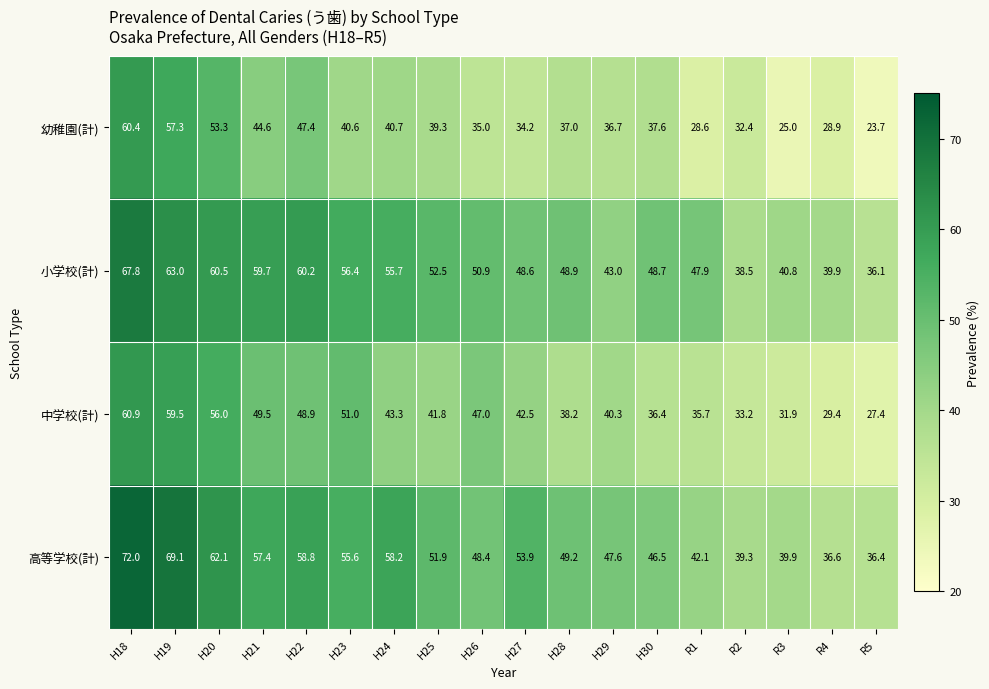

What is the average value of the 幼稚園(計) series?

39.0